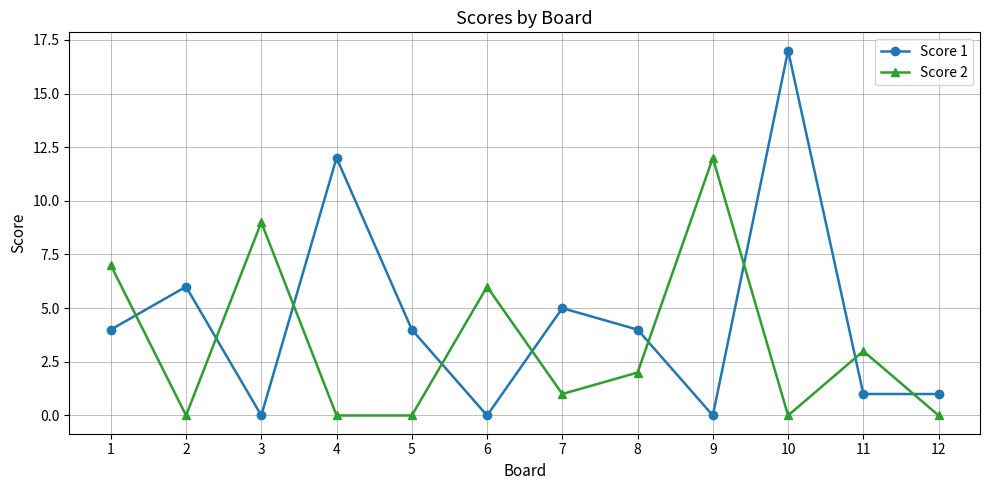

Rank the series by their maximum value, from lowest to highest.

Score 2, Score 1